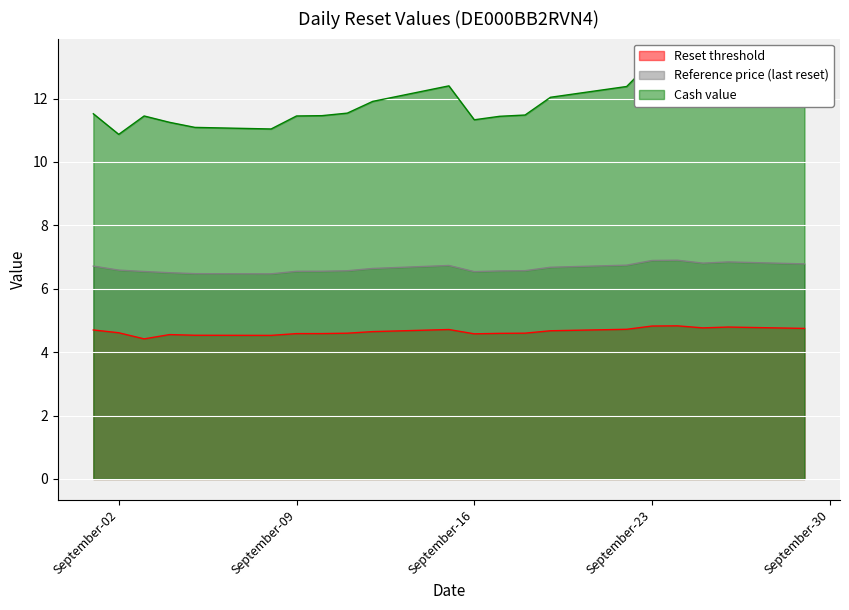

What is the difference between the highest and lowest values at 2025-09-01?

6.8